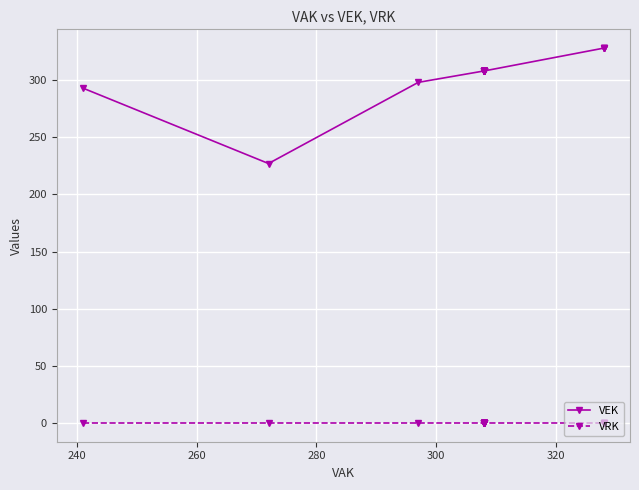

Which series has the widest spread of values?

VEK